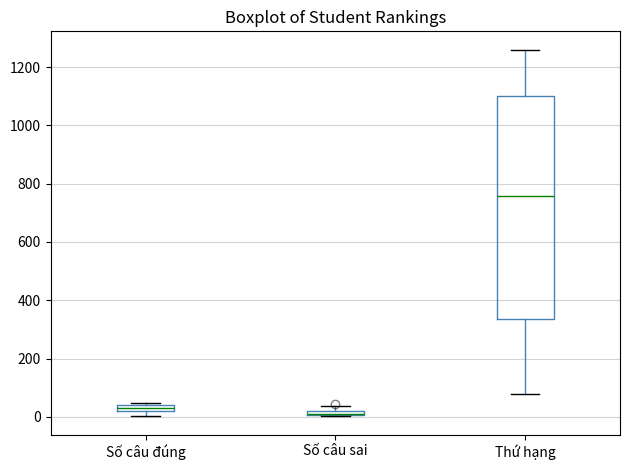

Where is the upper edge of the box for Số câu đúng on the y-axis? The values are not printed on the chart, so give them approximately, as read against the axis.

40